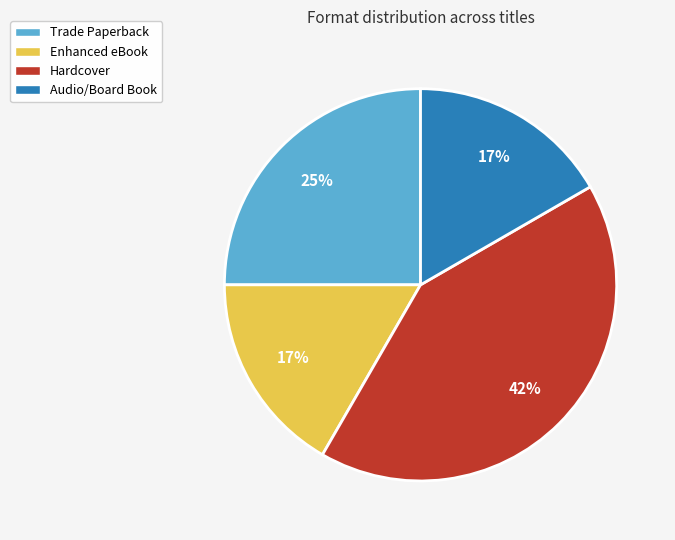

To the nearest percent, what portion does Hardcover represent?

42%